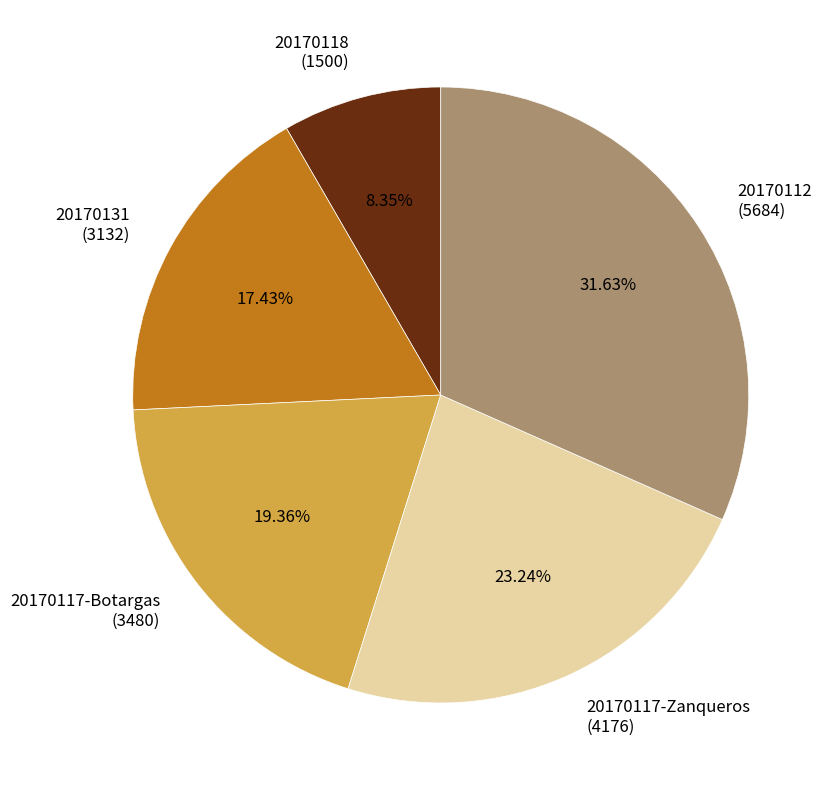

Rank the categories by value from lowest to highest.

20170118 (1500), 20170131 (3132), 20170117-Botargas (3480), 20170117-Zanqueros (4176), 20170112 (5684)